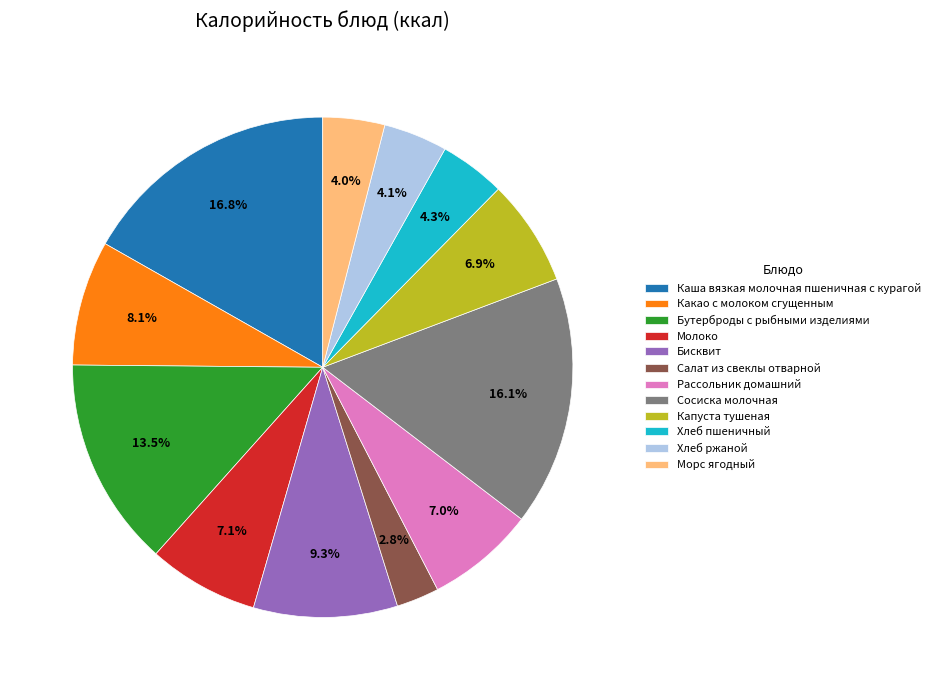

Which slice is the largest?

Каша вязкая молочная пшеничная с курагой